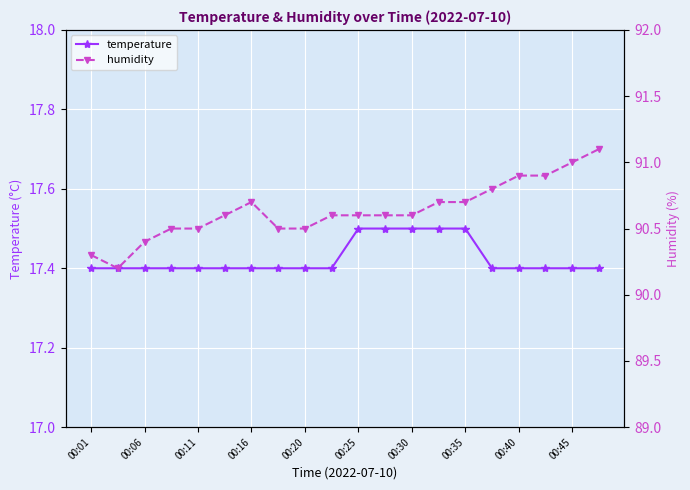

At how many categories does at least one series exceed 82?

20